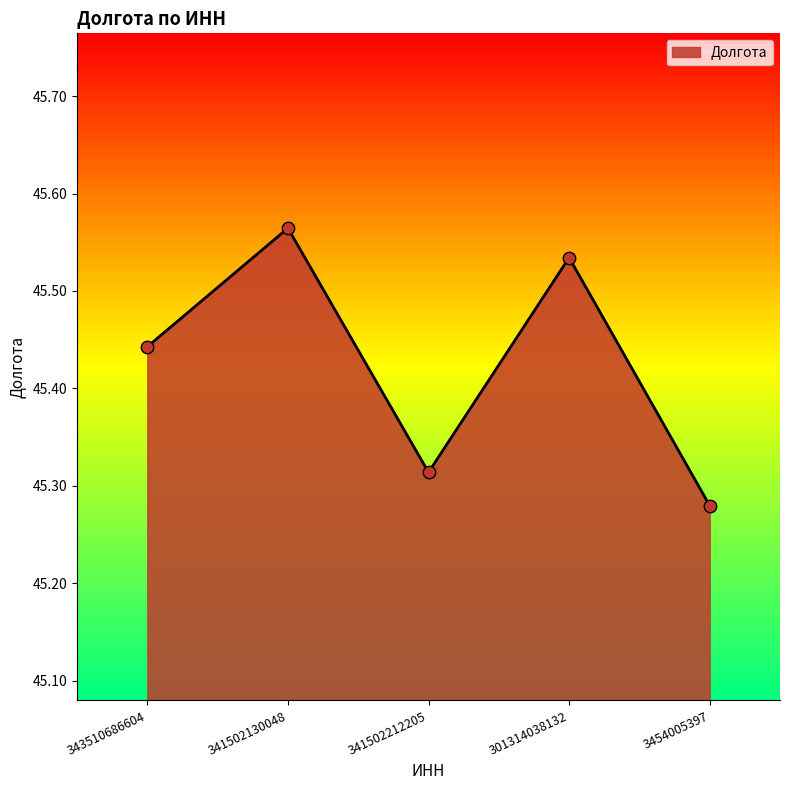

What is the ratio of the value at 341502130048 to the value at 3454005397?

1.0